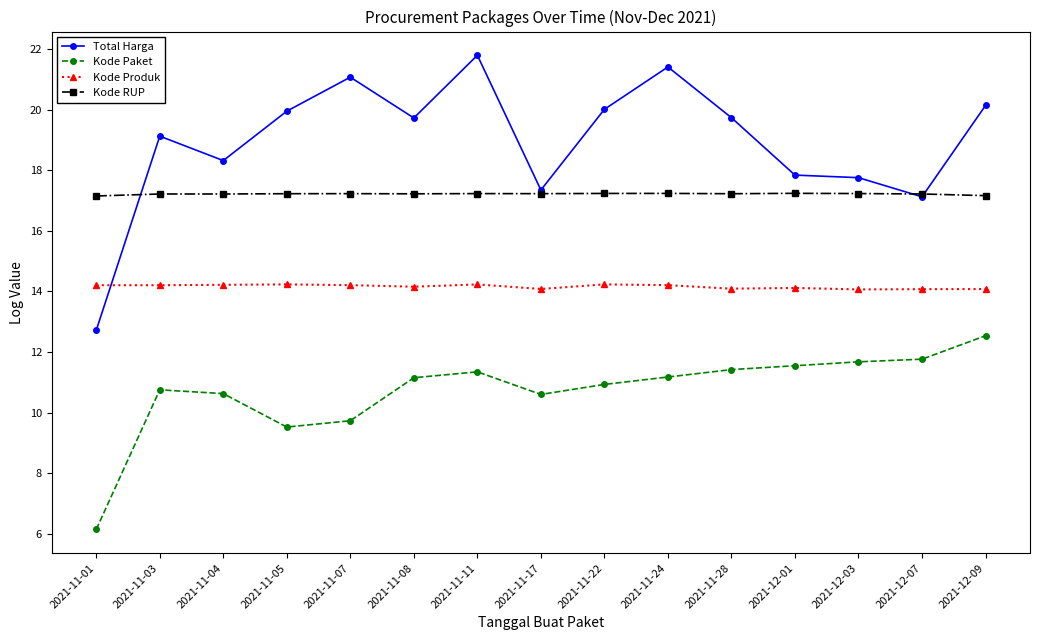

True or false: Kode Produk has more than 1 interior local peaks.

True